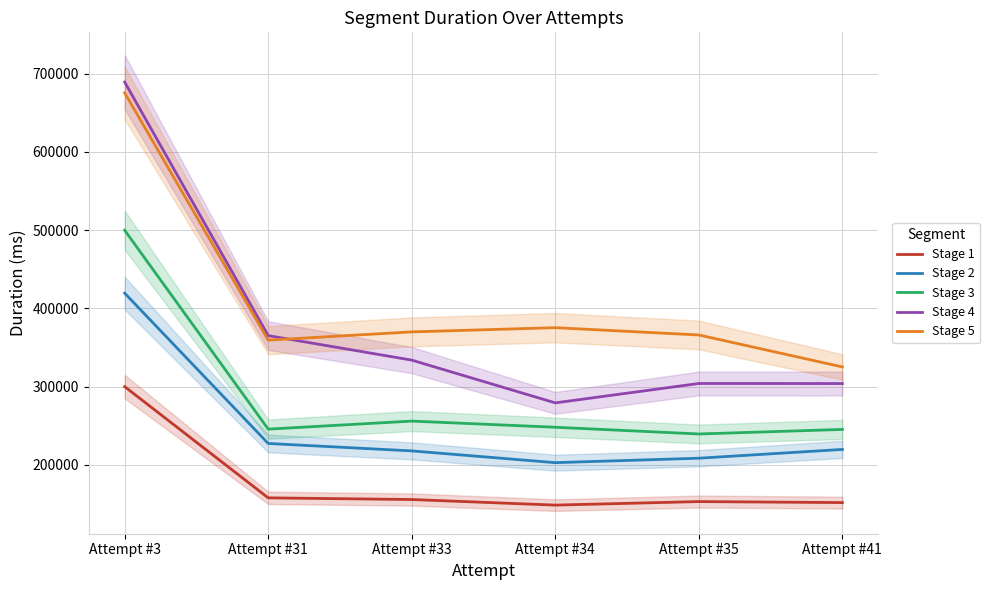

Rank the categories by Stage 3 value from highest to lowest.

Attempt #3, Attempt #33, Attempt #34, Attempt #31, Attempt #41, Attempt #35